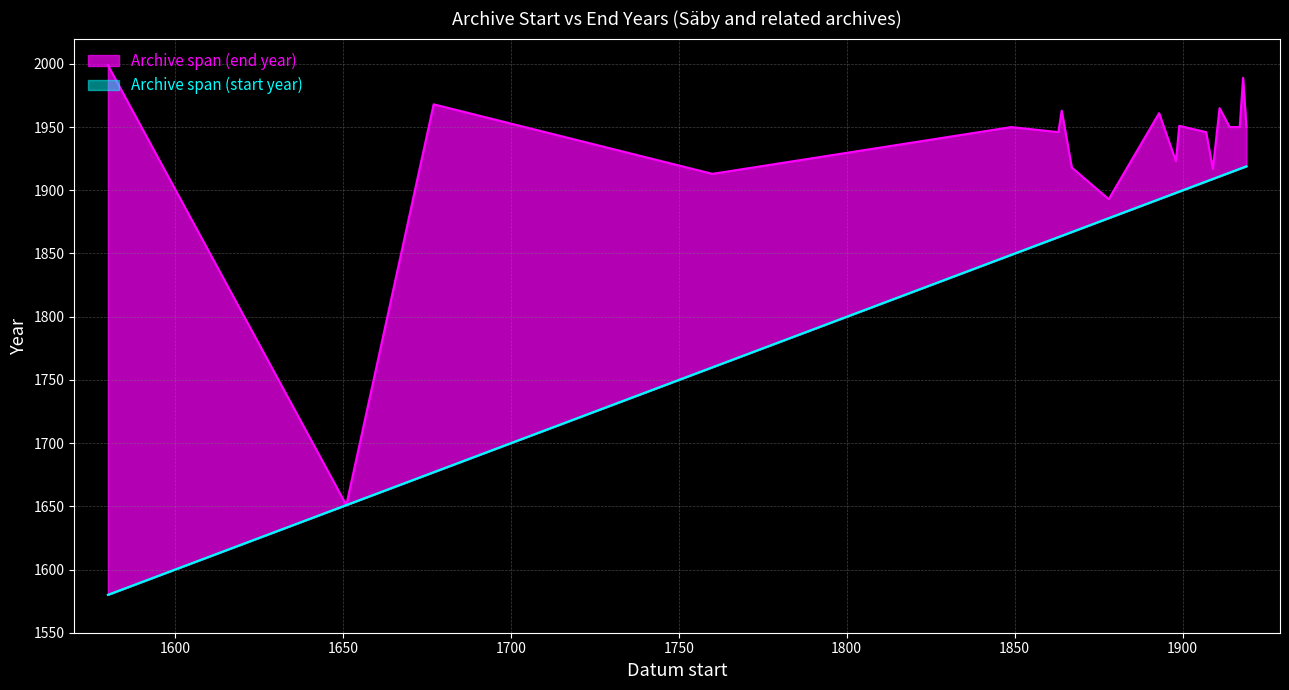

At which label does Archive span (start year) reach its peak?

1919